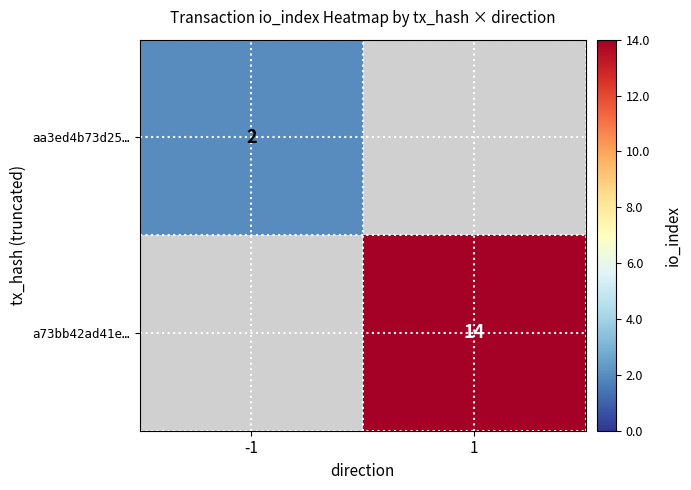

Is the value of a73bb42ad41e… at 1 greater than the value of aa3ed4b73d25… at -1?

Yes